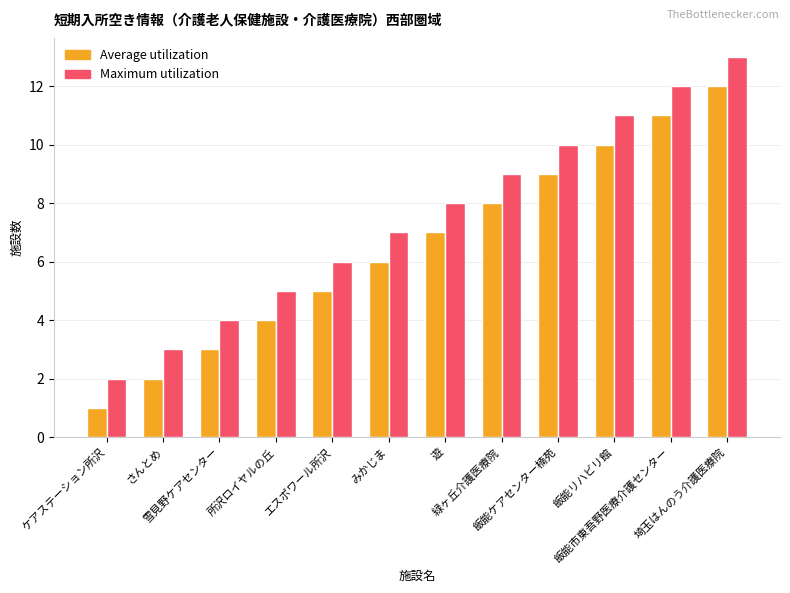

What is the value of the Average utilization bar at the 9th from the left?

9